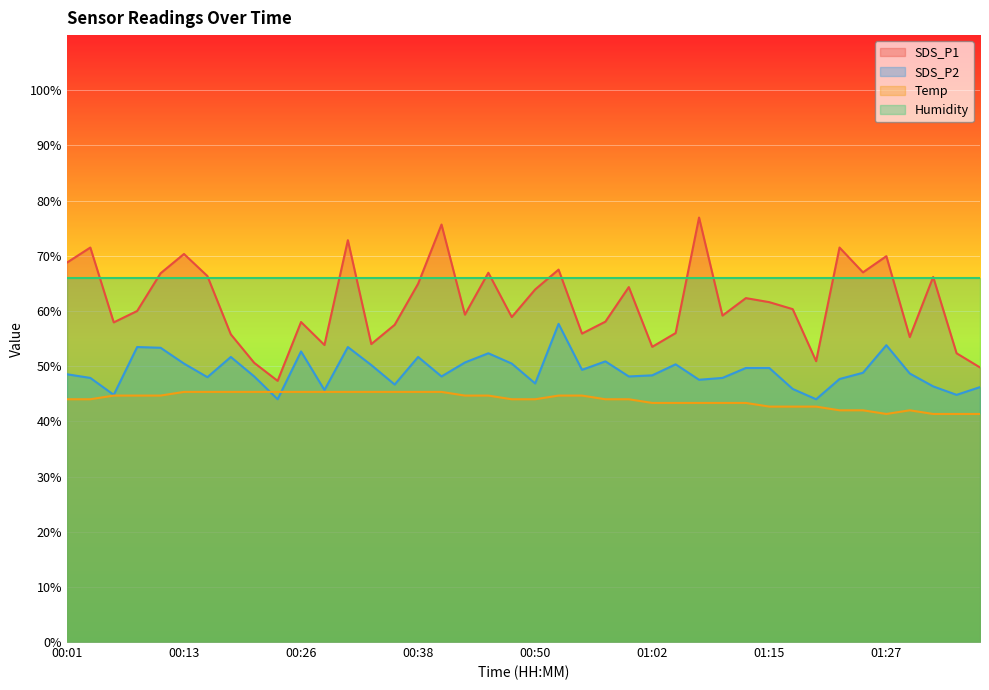

What is the average value of the Temp series?

43.9